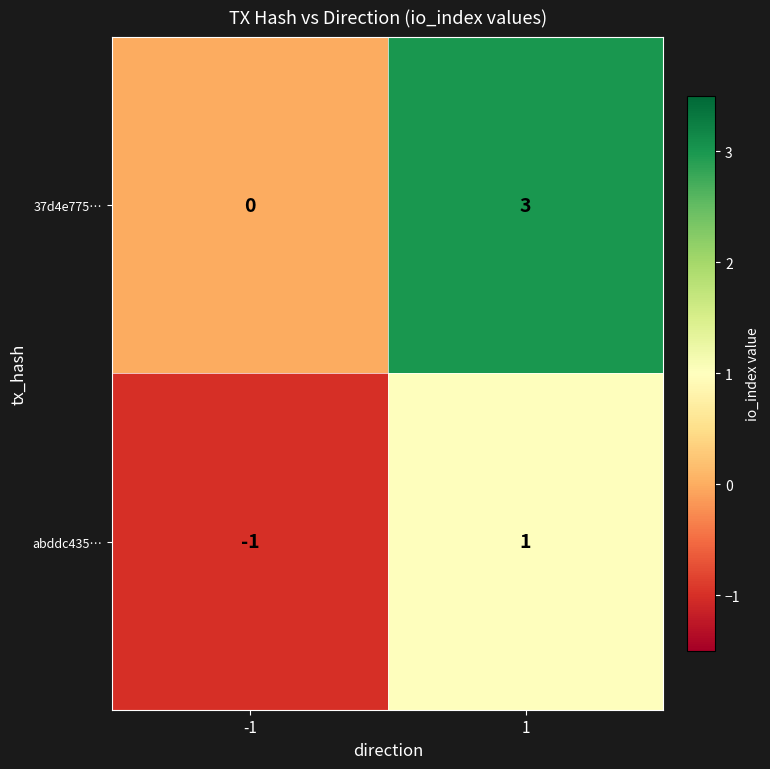

Reading left to right, list all the values displayed in this chart.

37d4e775…: 0	3
abddc435…: -1	1